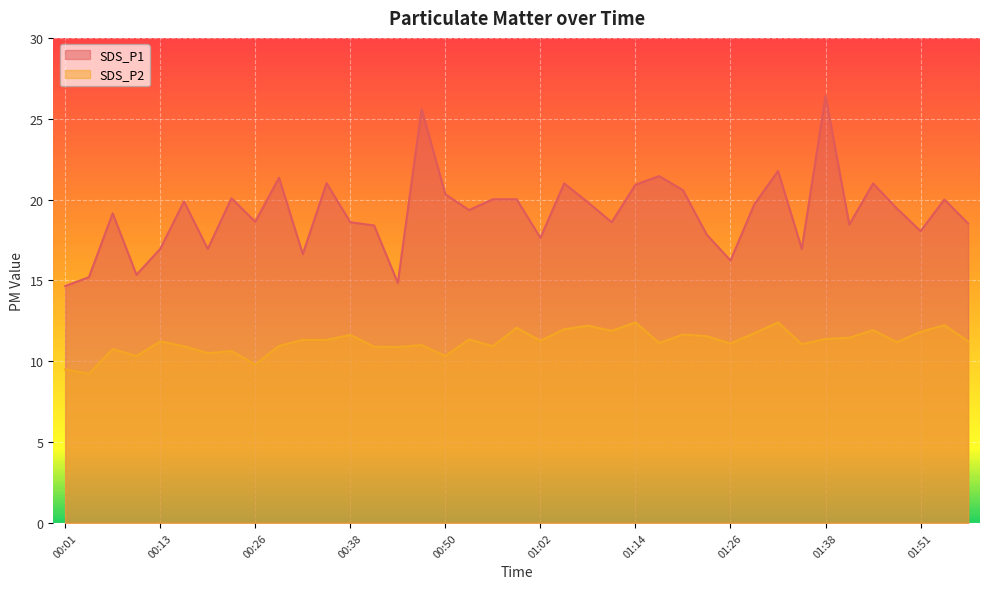

What is the sum of all SDS_P1 values?

747.4